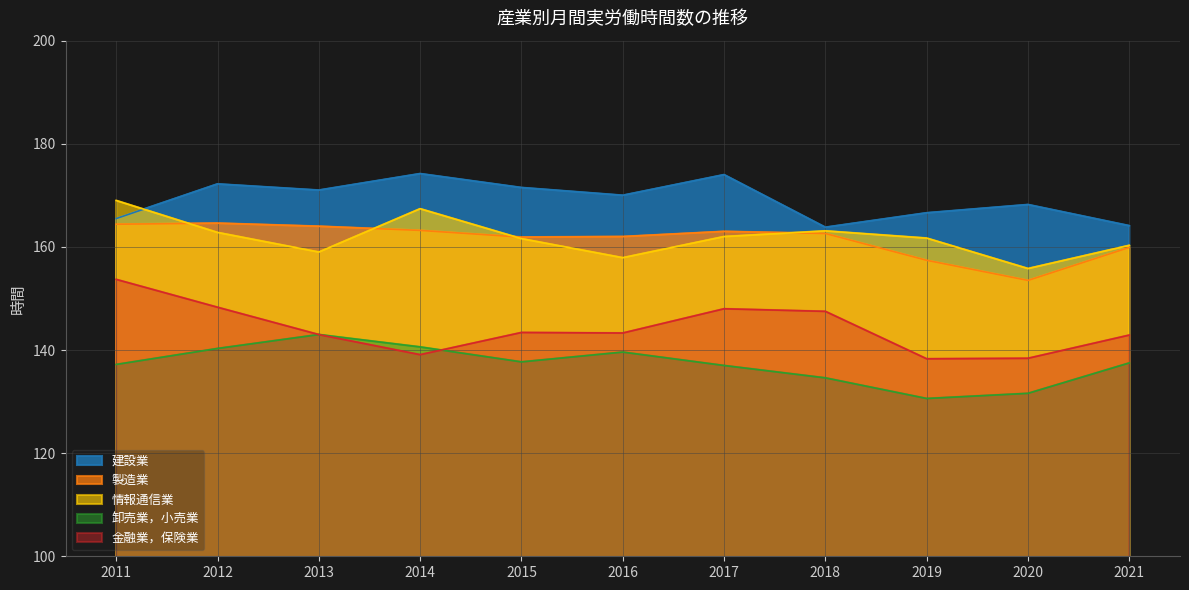

Which has a higher value, 2017 or 2015?

2017